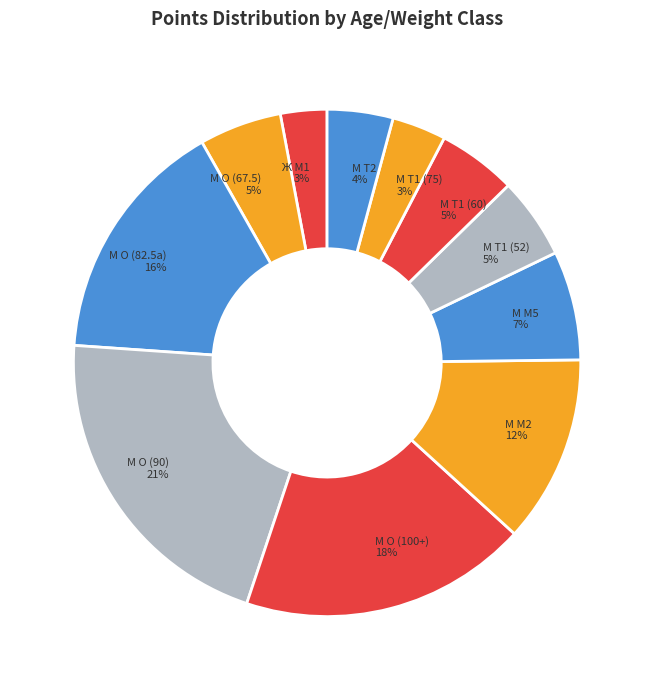

What is the largest slice in the pie chart?

М O (90) 21%